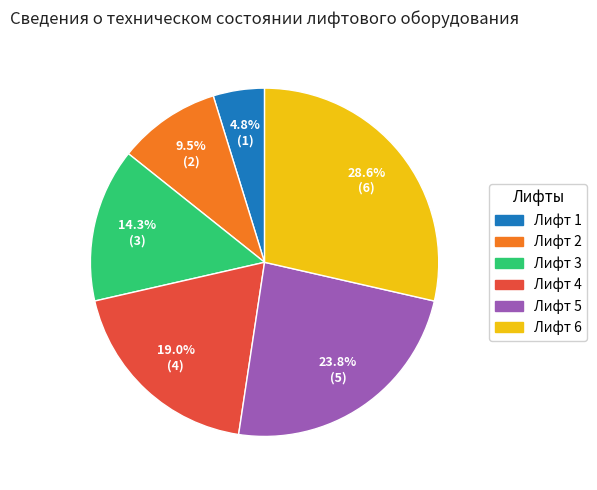

Does Лифт 3 account for over 50% of the chart?

No